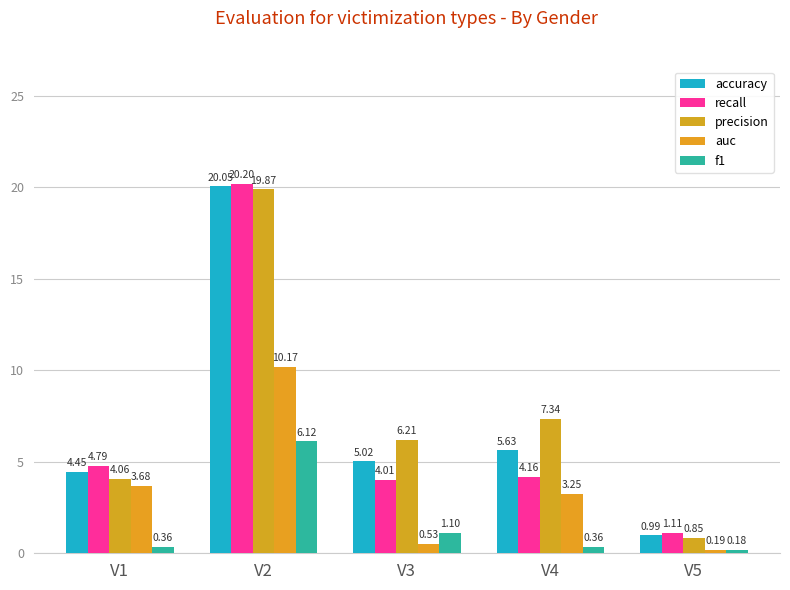

How many data points in auc are above 3?

3